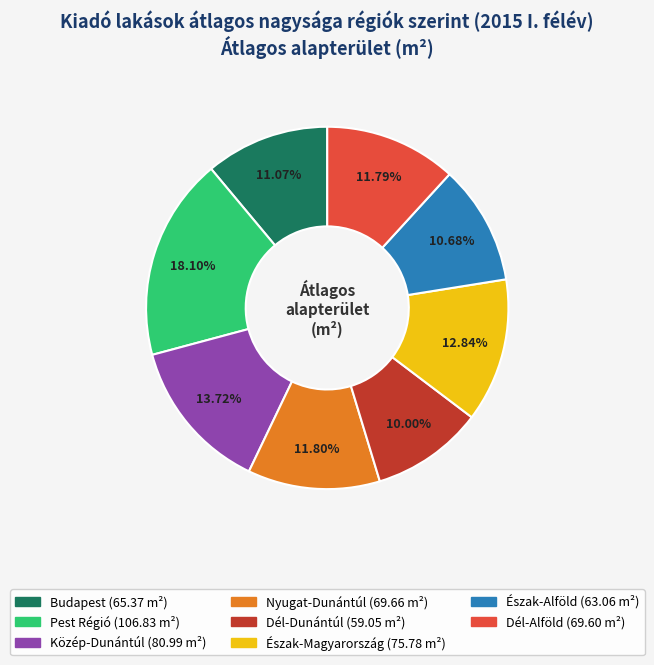

To the nearest percent, what portion does Közép-Dunántúl represent?

14%